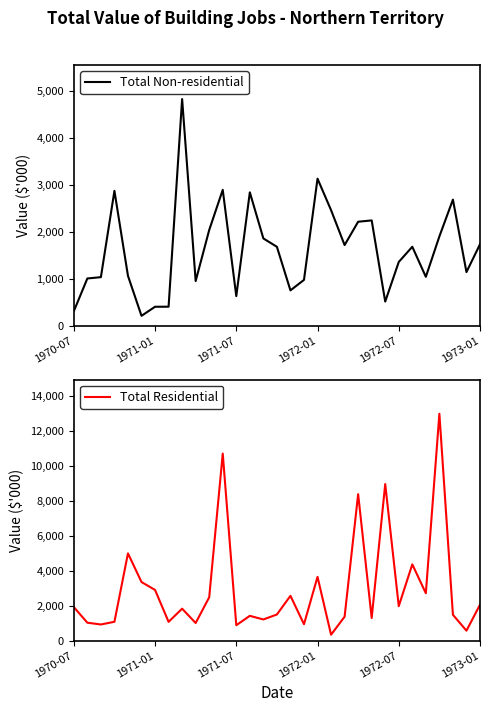

Which series has the largest total across all categories?

Total Residential